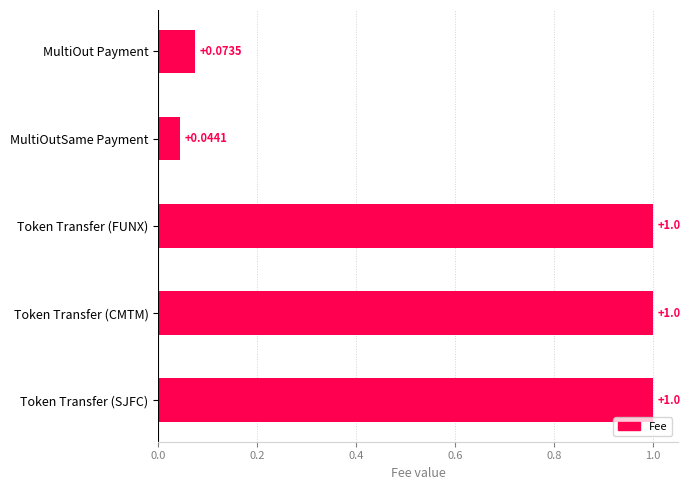

What is the label of the 1st bar from the bottom?

Token Transfer (SJFC)